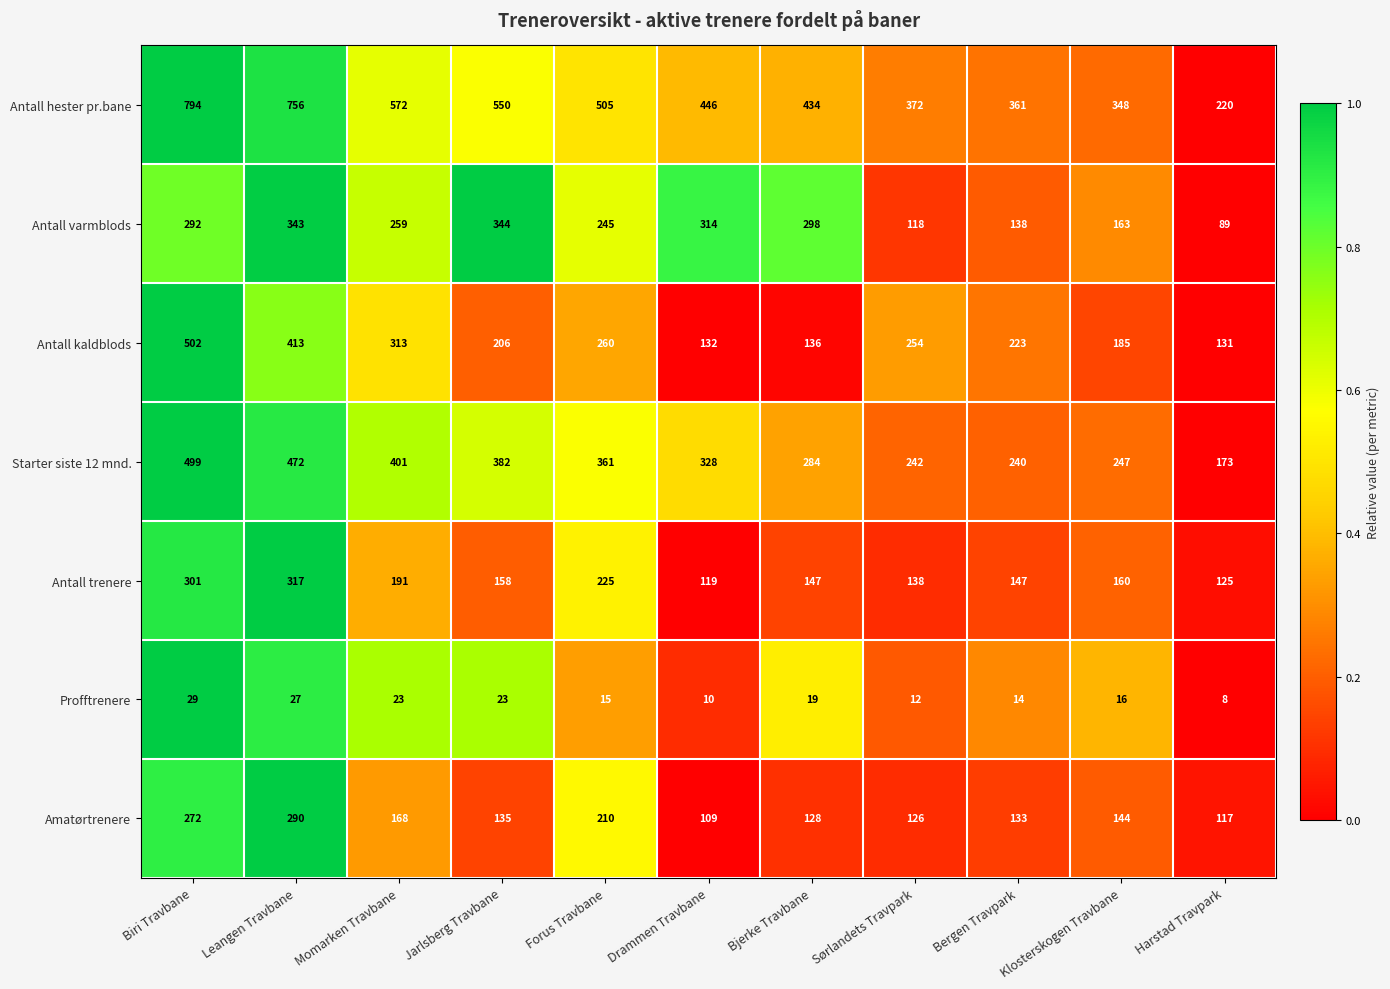

Count the number of data series in this chart.

7